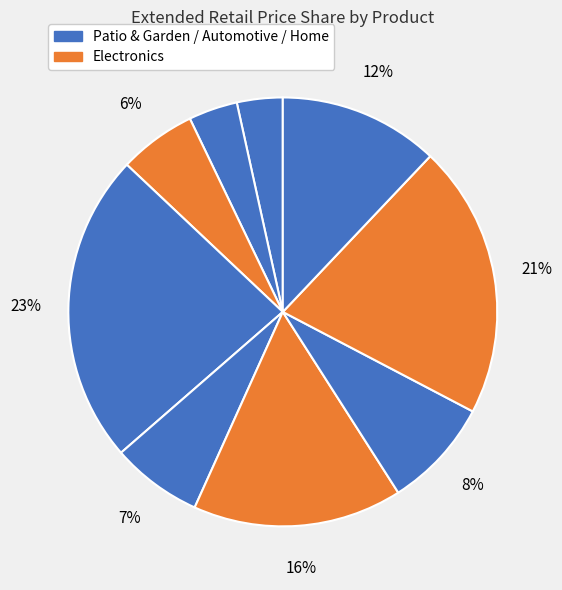

How many slices are in this pie chart?

9